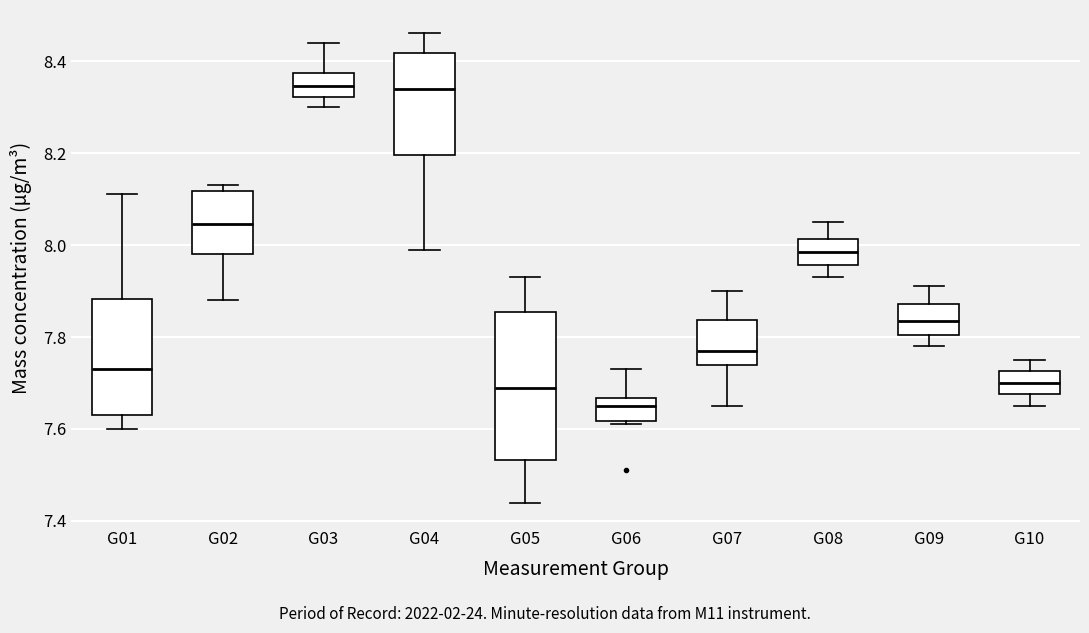

Reading left to right, transcribe this box plot: for each box, give where its median line is, the range the box spans, and where its two whiskers end, as read against the y-axis. The values are not printed on the chart, so give them approximately, as read against the axis.

G01: median 7.74, box 7.64 to 7.88, whiskers 7.60 to 8.12
G02: median 8.04, box 7.98 to 8.12, whiskers 7.88 to 8.14
G03: median 8.34, box 8.32 to 8.38, whiskers 8.30 to 8.44
G04: median 8.34, box 8.20 to 8.42, whiskers 8.00 to 8.46
G05: median 7.70, box 7.54 to 7.86, whiskers 7.44 to 7.94
G06: median 7.66 (just below the box's upper edge), box 7.62 to 7.66, whiskers 7.62 (just below the box's lower edge) to 7.74
G07: median 7.78, box 7.74 to 7.84, whiskers 7.66 to 7.90
G08: median 7.98, box 7.96 to 8.02, whiskers 7.94 to 8.06
G09: median 7.84, box 7.80 to 7.88, whiskers 7.78 to 7.92
G10: median 7.70, box 7.68 to 7.72, whiskers 7.66 to 7.76